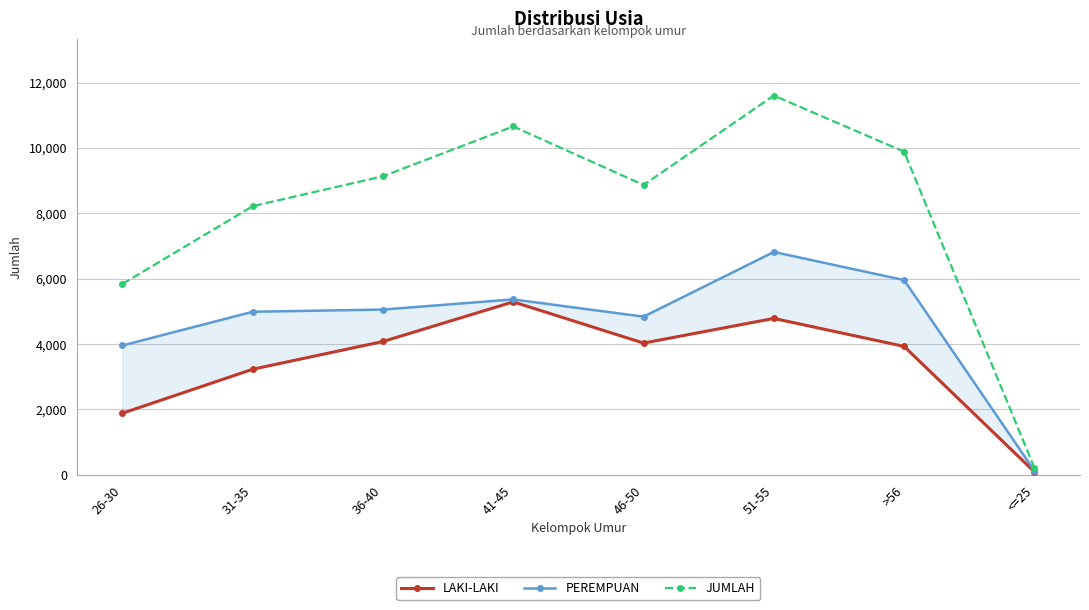

What are all the series names shown in the legend?

LAKI-LAKI, PEREMPUAN, JUMLAH